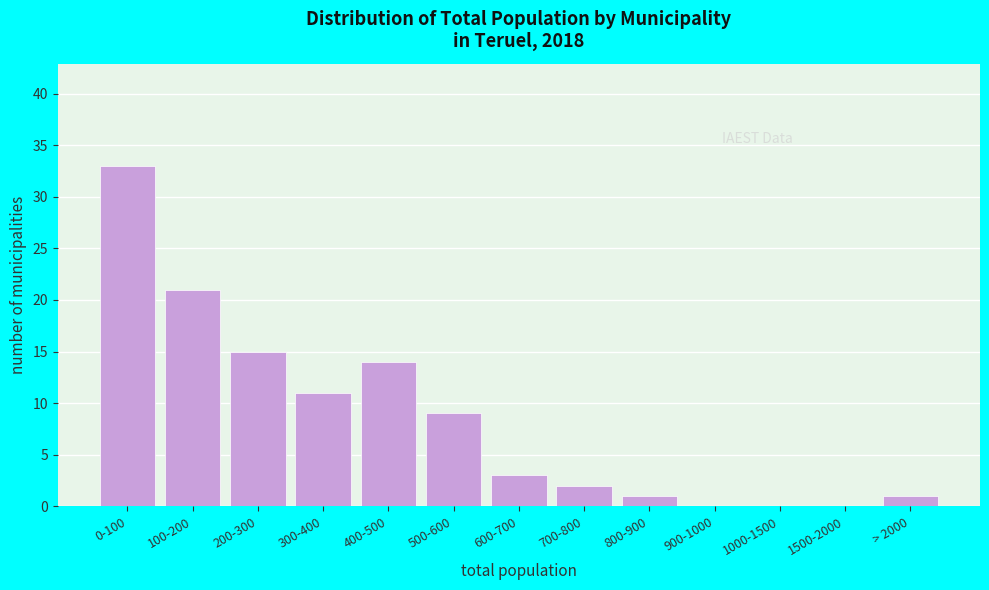

Reading right to left, what are all the values shown in this chart?

> 2000=1	1500-2000=0	1000-1500=0	900-1000=0	800-900=1	700-800=2	600-700=3	500-600=9	400-500=14	300-400=11	200-300=15	100-200=21	0-100=33